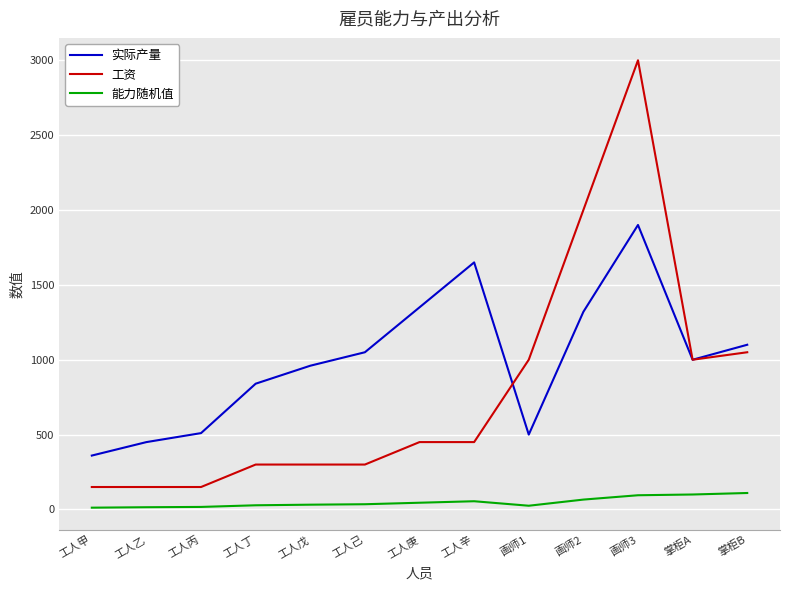

What is the sum of all 能力随机值 values?

635